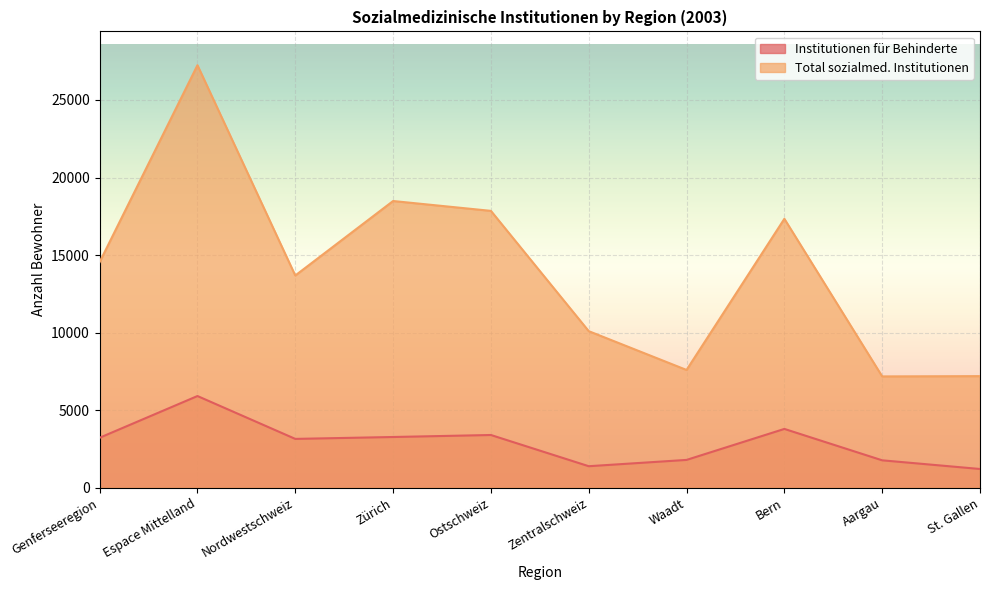

At which category is the sum across all series the highest?

Espace Mittelland